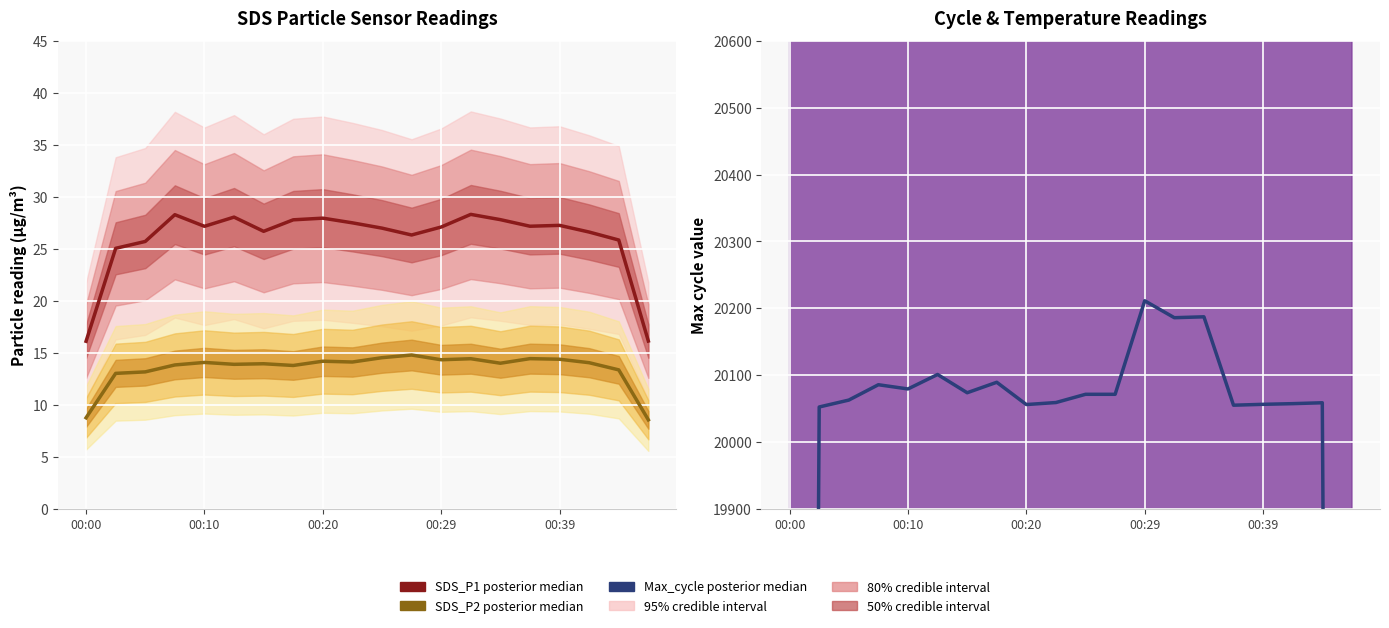

True or false: SDS_P2 (posterior median) and Max_cycle (posterior median) cross at least once.

False